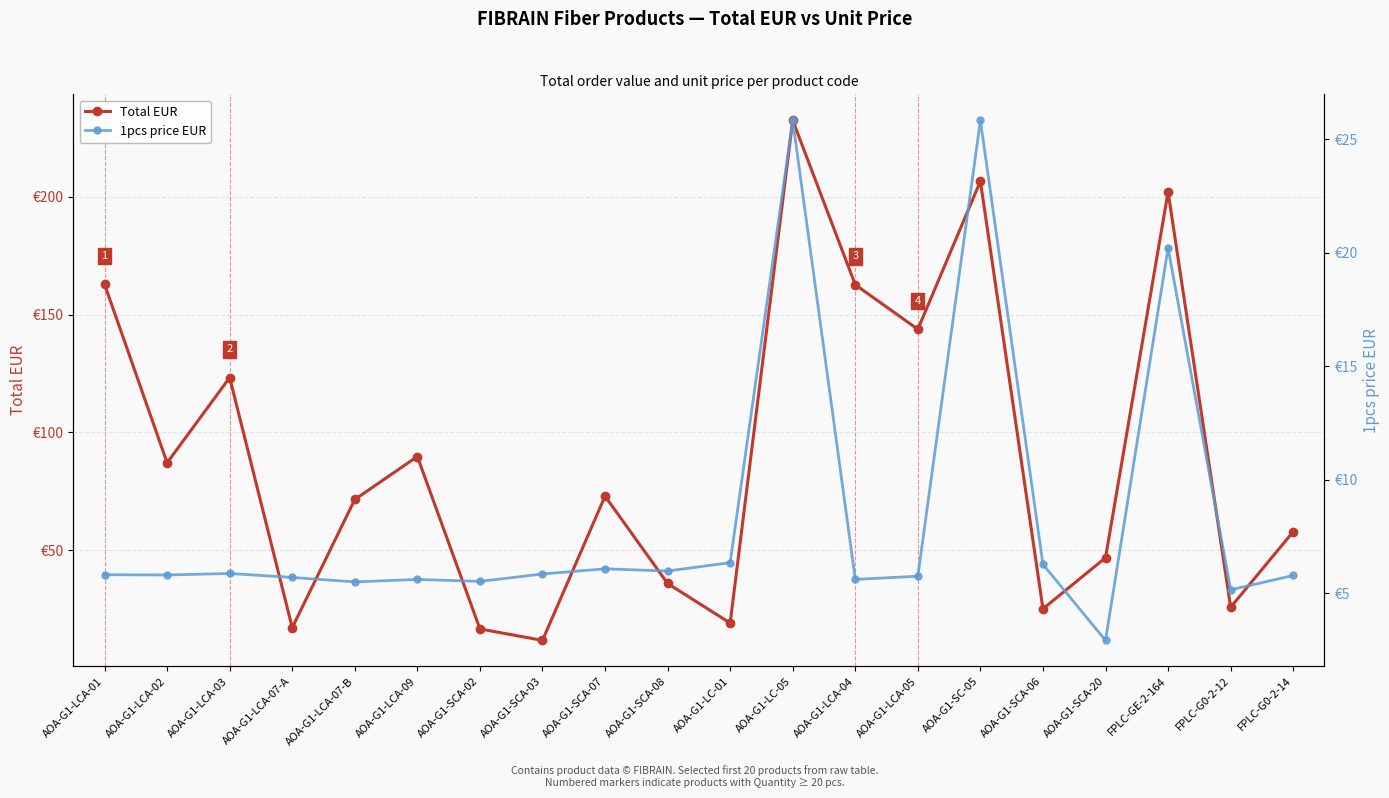

True or false: 1pcs price EUR has more than 2 points higher than both neighbors.

True